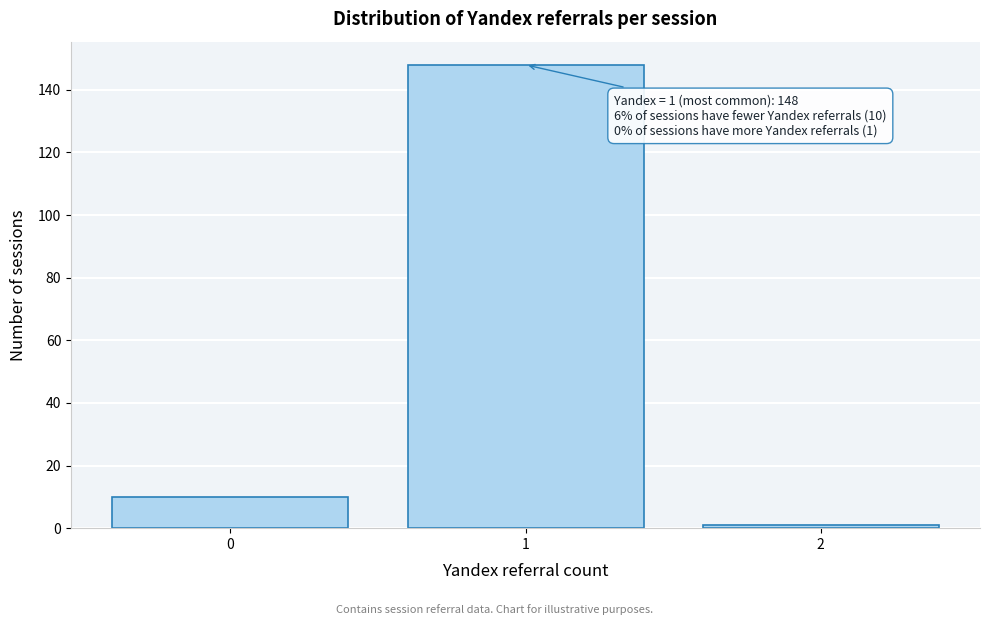

Which range on the x-axis has the tallest bar?

0.5 to 1.5